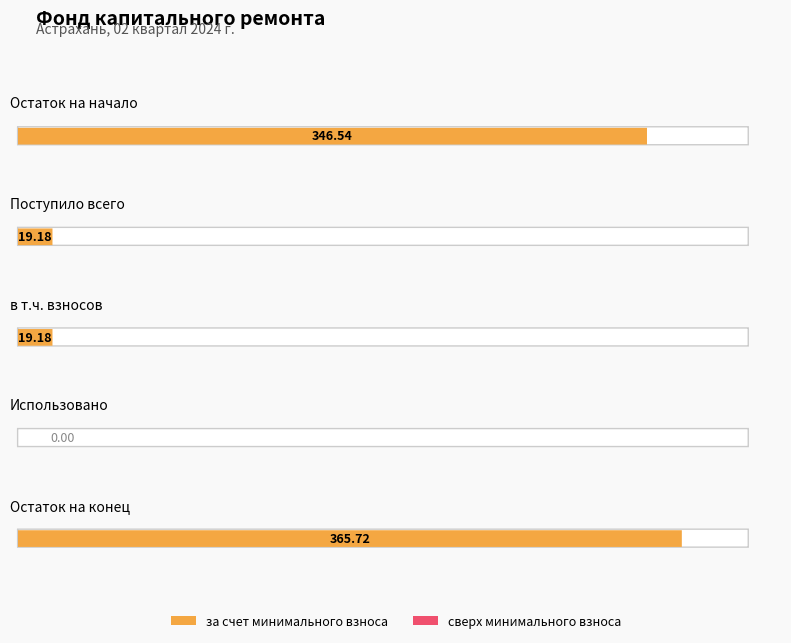

What is the total value across all series at Остаток на конец?

365.7